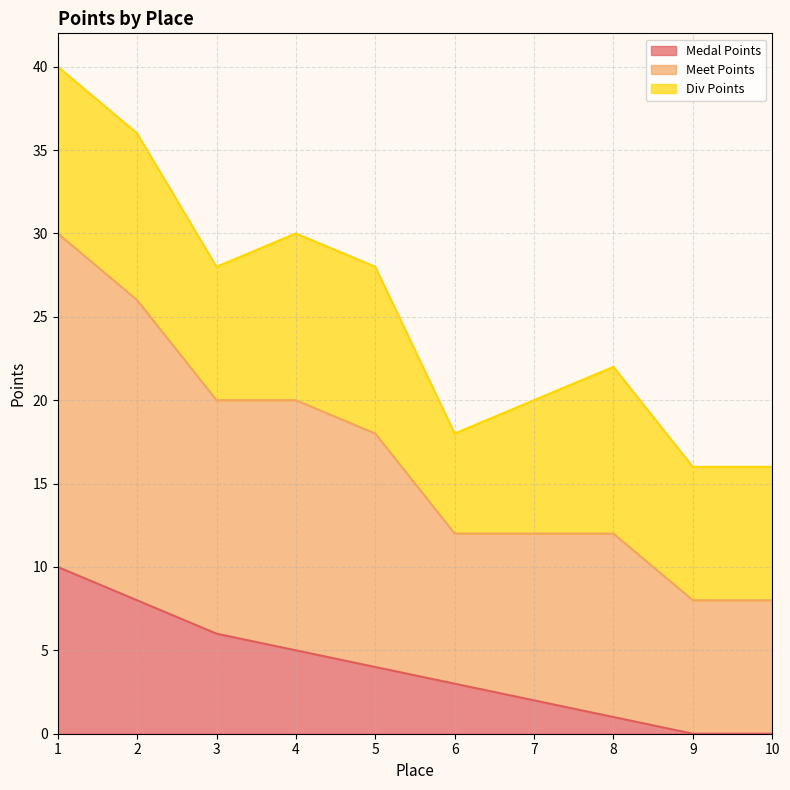

Which series has the largest total across all categories?

Meet Points